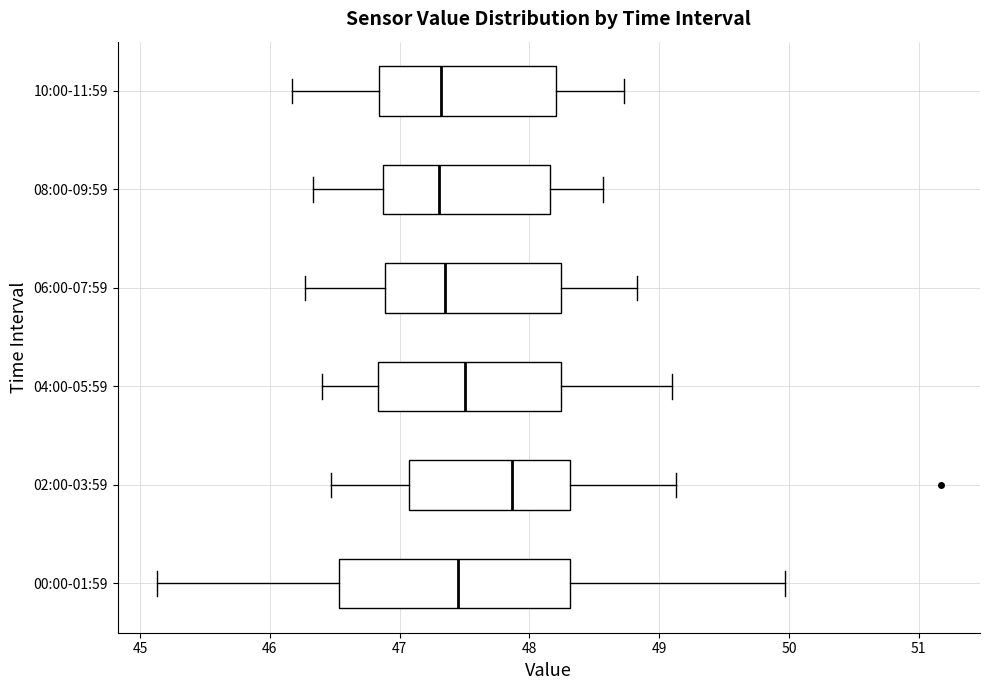

Reading bottom to top, transcribe this box plot: for each box, give where its median line is, the range the box spans, and where its two whiskers end, as read against the x-axis. The values are not printed on the chart, so give them approximately, as read against the axis.

00:00-01:59: median 47.5, box 46.5 to 48.3, whiskers 45.1 to 50.0
02:00-03:59: median 47.9, box 47.1 to 48.3, whiskers 46.5 to 49.1
04:00-05:59: median 47.5, box 46.8 to 48.2, whiskers 46.4 to 49.1
06:00-07:59: median 47.4, box 46.9 to 48.2, whiskers 46.3 to 48.8
08:00-09:59: median 47.3, box 46.9 to 48.2, whiskers 46.3 to 48.6
10:00-11:59: median 47.3, box 46.8 to 48.2, whiskers 46.2 to 48.7